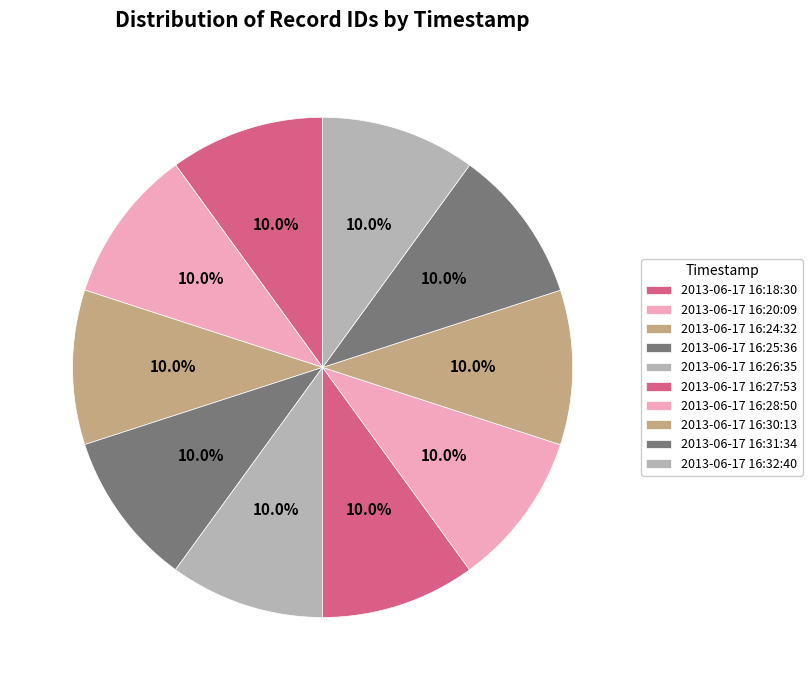

Which slice is the smallest?

2013-06-17 16:18:30